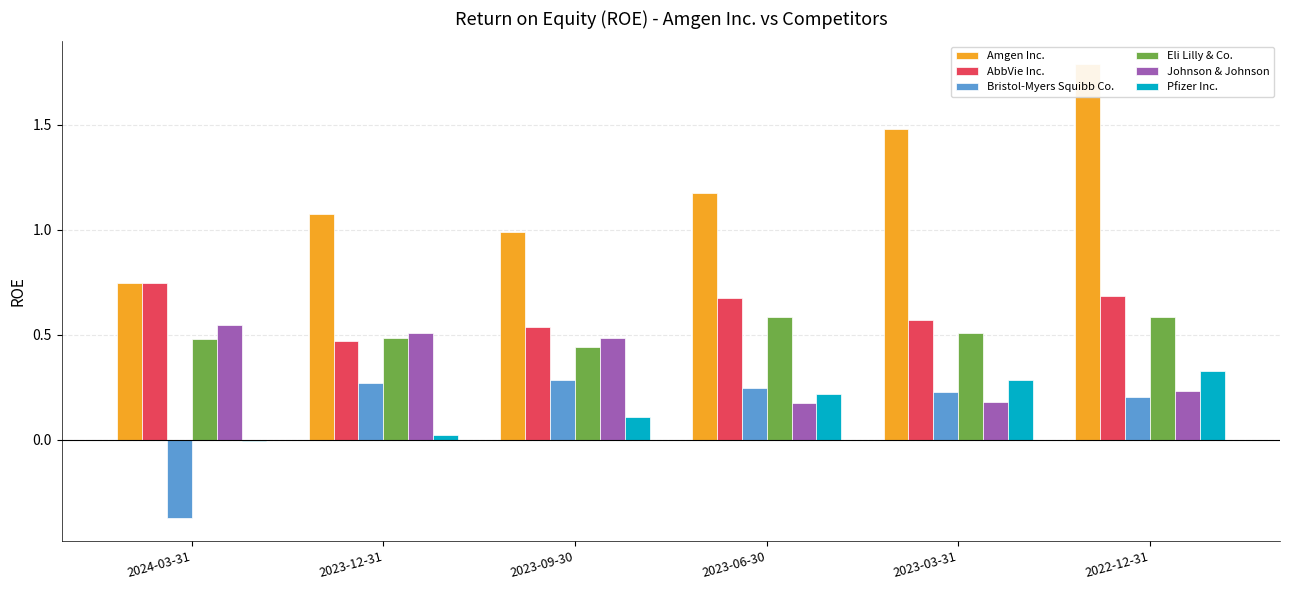

What position from the right is 2023-06-30?

3